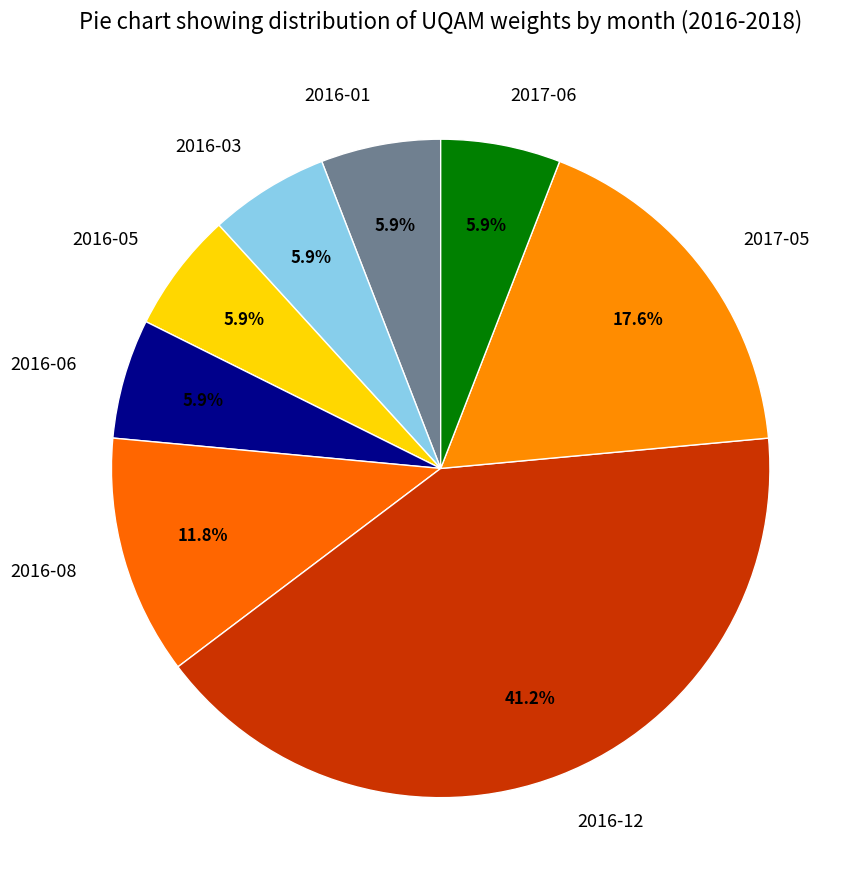

How many slices are in this pie chart?

8